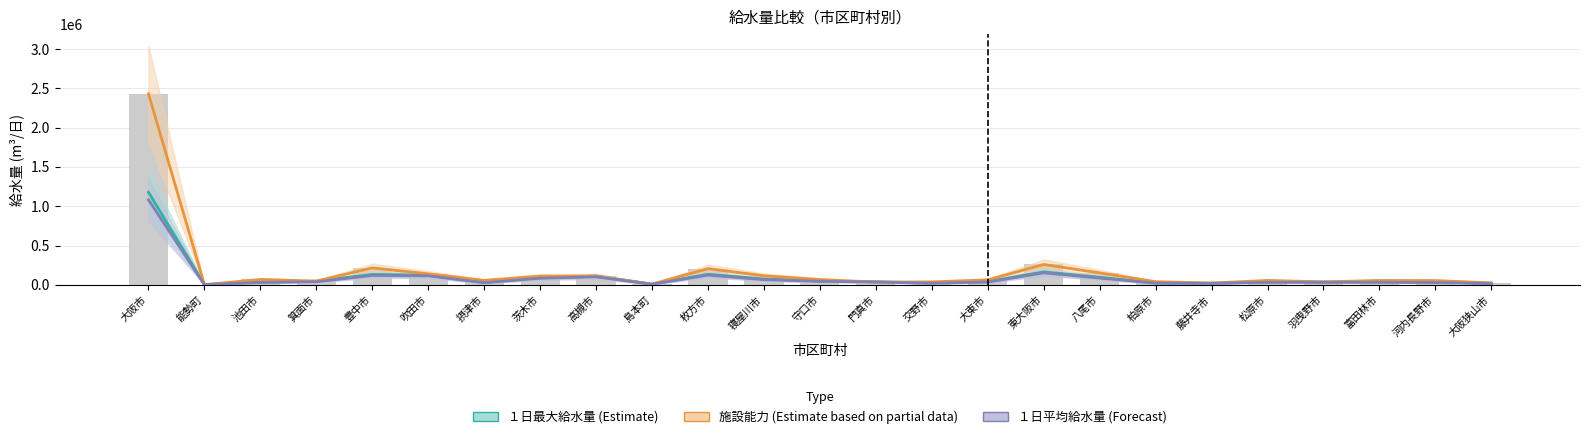

What is the greatest value displayed?

2430000